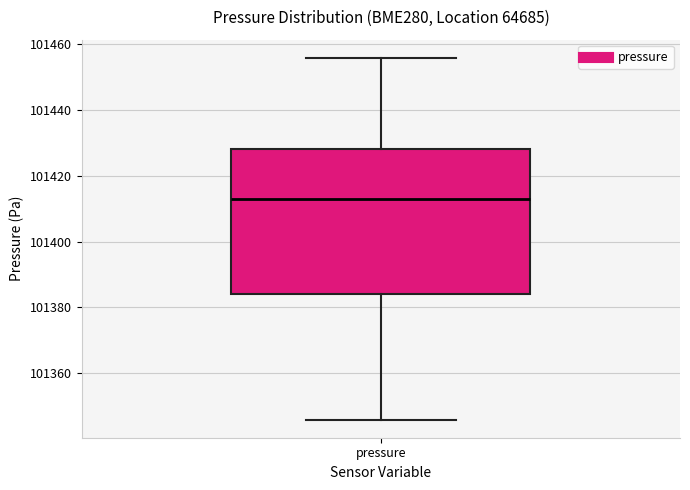

Transcribe this box plot: give where the median line is, the range the box spans, and where the two whiskers end, as read against the y-axis. The values are not printed on the chart, so give them approximately, as read against the axis.

median 101412, box 101384 to 101428, whiskers 101346 to 101456